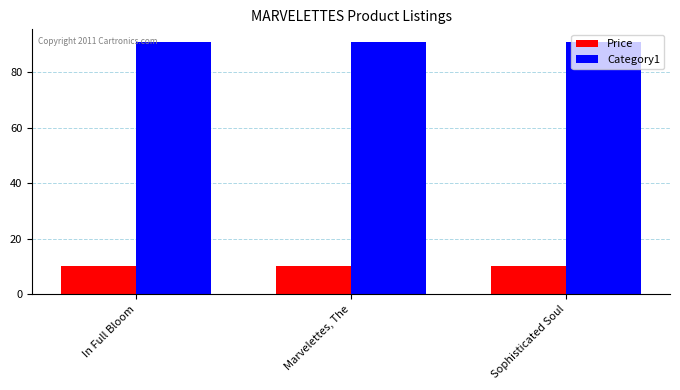

How many bars are there in each group?

2